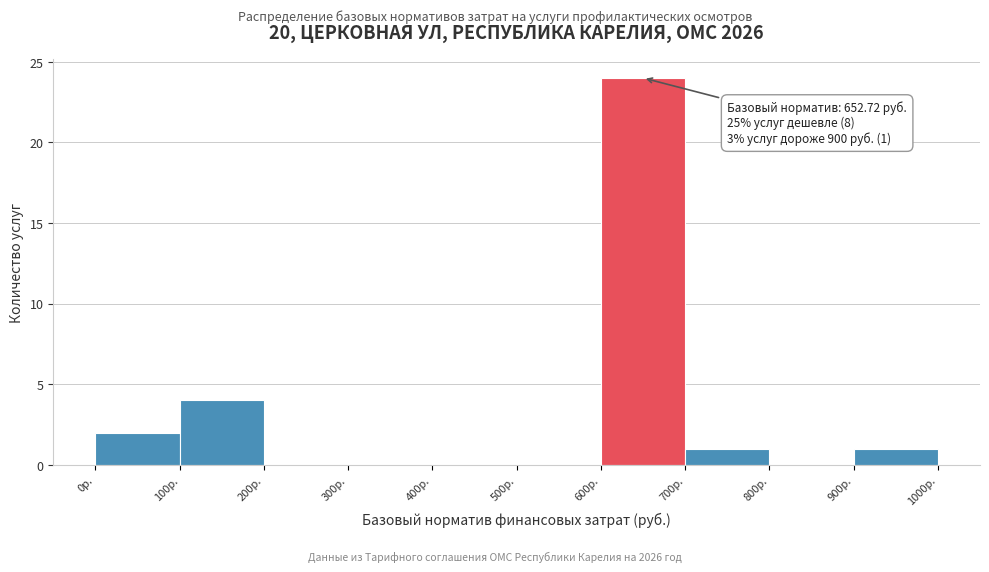

Which range on the x-axis has the tallest bar?

600 to 700